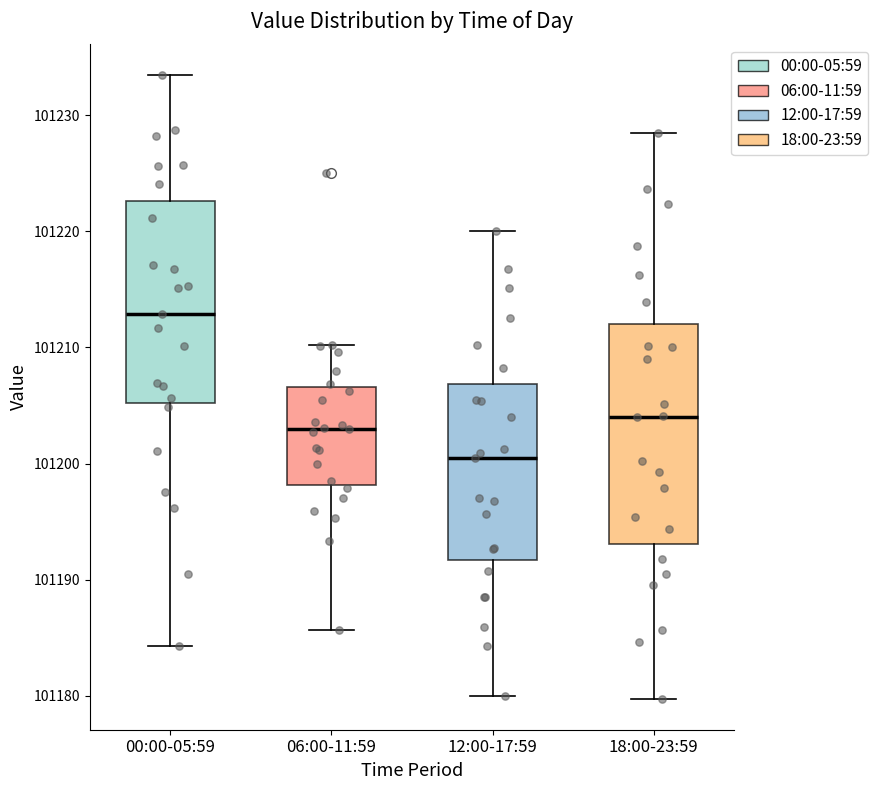

Reading left to right, read every box against the y-axis: the position of its median line, the range the box covers, and the ends of its whiskers. The values are not printed on the chart, so give them approximately, as read against the axis.

00:00-05:59: median 101213, box 101205 to 101223, whiskers 101184 to 101233
06:00-11:59: median 101203, box 101198 to 101207, whiskers 101186 to 101210
12:00-17:59: median 101201, box 101192 to 101207, whiskers 101180 to 101220
18:00-23:59: median 101204, box 101193 to 101212, whiskers 101180 to 101229